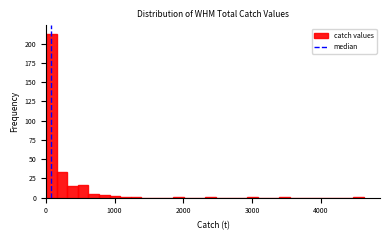

Around what value on the x-axis is the tallest bar? Give the approximate position of its centre, as read against the axis.

100